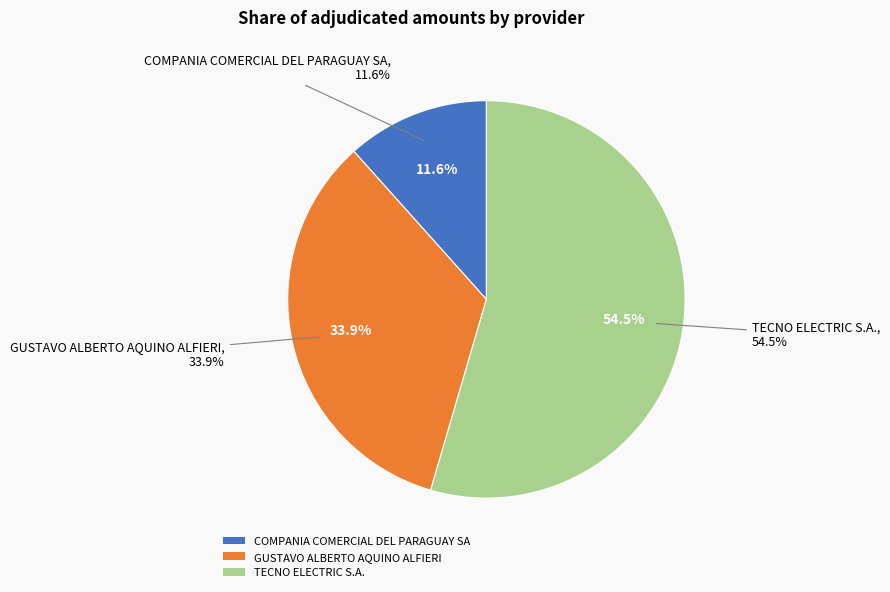

Is it true that TECNO ELECTRIC S.A. is 62% of the pie?

False